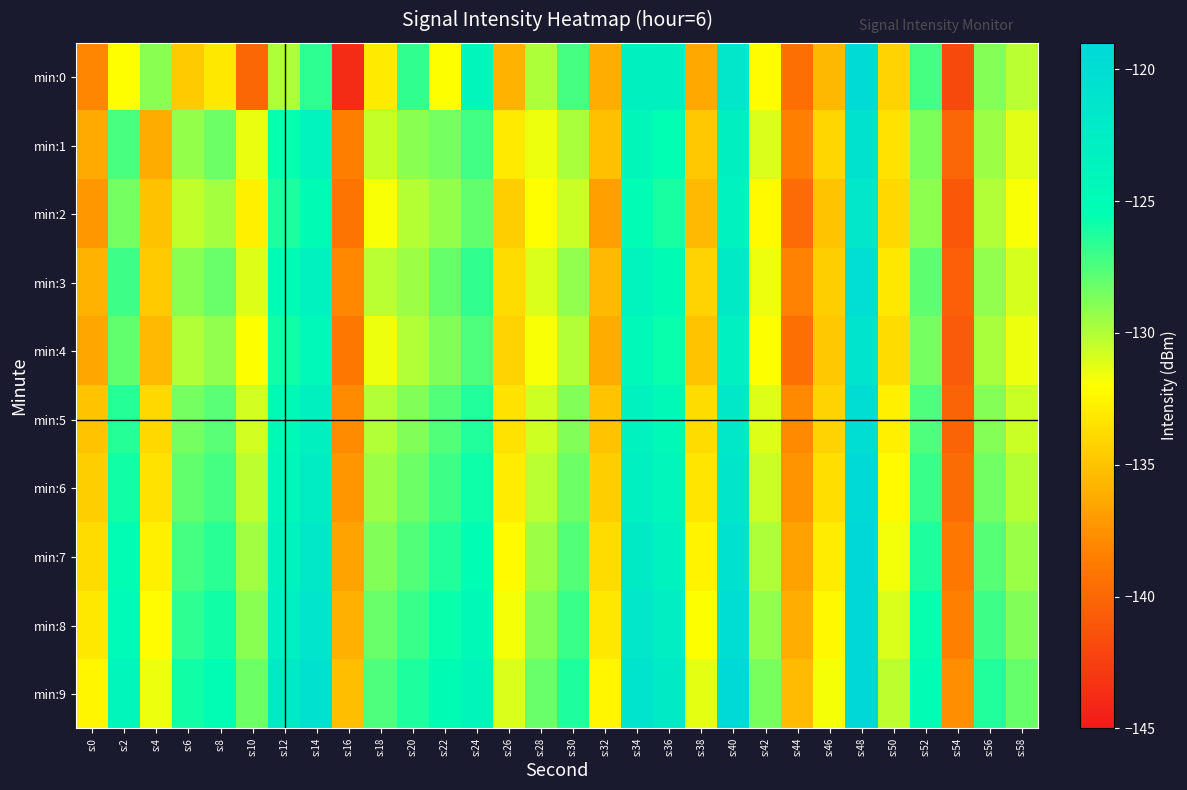

Reading left to right, list all the values displayed in this chart.

min:0: s:0=-138.1	s:2=-132.0	s:4=-129.0	s:6=-134.7	s:8=-133.1	s:10=-139.9	s:12=-130.0	s:14=-126.7	s:16=-143.8	s:18=-133.1	s:20=-126.8	s:22=-132.0	s:24=-124.2	s:26=-135.8	s:28=-130.0	s:30=-127.3	s:32=-136.1	s:34=-123.2	s:36=-123.1	s:38=-136.4	s:40=-121.7	s:42=-132.1	s:44=-139.5	s:46=-135.6	s:48=-119.7	s:50=-134.2	s:52=-127.3	s:54=-141.9	s:56=-128.9	s:58=-130.3
min:1: s:0=-136.4	s:2=-127.3	s:4=-136.2	s:6=-129.3	s:8=-128.3	s:10=-131.4	s:12=-125.7	s:14=-123.8	s:16=-138.5	s:18=-130.5	s:20=-129.0	s:22=-128.5	s:24=-127.2	s:26=-133.1	s:28=-131.5	s:30=-129.8	s:32=-135.2	s:34=-124.3	s:36=-125.6	s:38=-134.8	s:40=-122.9	s:42=-131.0	s:44=-138.5	s:46=-134.1	s:48=-120.8	s:50=-133.5	s:52=-128.7	s:54=-140.1	s:56=-129.5	s:58=-131.2
min:2: s:0=-137.2	s:2=-128.5	s:4=-135.1	s:6=-130.4	s:8=-129.7	s:10=-132.8	s:12=-126.3	s:14=-124.9	s:16=-139.2	s:18=-131.8	s:20=-130.1	s:22=-129.3	s:24=-128.0	s:26=-134.5	s:28=-132.1	s:30=-130.6	s:32=-136.8	s:34=-125.0	s:36=-126.2	s:38=-135.5	s:40=-123.5	s:42=-132.3	s:44=-139.8	s:46=-135.0	s:48=-121.5	s:50=-134.0	s:52=-129.1	s:54=-141.0	s:56=-130.0	s:58=-131.8
min:3: s:0=-135.8	s:2=-127.1	s:4=-134.7	s:6=-129.0	s:8=-128.2	s:10=-131.1	s:12=-125.1	s:14=-123.4	s:16=-138.0	s:18=-130.2	s:20=-129.5	s:22=-128.1	s:24=-126.8	s:26=-133.8	s:28=-131.0	s:30=-129.2	s:32=-135.5	s:34=-123.8	s:36=-124.9	s:38=-134.2	s:40=-122.3	s:42=-131.5	s:44=-138.2	s:46=-134.5	s:48=-120.2	s:50=-133.2	s:52=-127.9	s:54=-140.5	s:56=-129.2	s:58=-130.9
min:4: s:0=-136.5	s:2=-128.0	s:4=-135.5	s:6=-130.0	s:8=-129.2	s:10=-132.0	s:12=-126.0	s:14=-124.5	s:16=-139.0	s:18=-131.5	s:20=-130.0	s:22=-128.8	s:24=-127.5	s:26=-134.2	s:28=-131.8	s:30=-130.0	s:32=-136.2	s:34=-124.5	s:36=-125.8	s:38=-135.0	s:40=-123.0	s:42=-132.0	s:44=-139.5	s:46=-134.8	s:48=-121.0	s:50=-133.8	s:52=-128.5	s:54=-140.8	s:56=-129.8	s:58=-131.5
min:5: s:0=-135.0	s:2=-126.5	s:4=-134.0	s:6=-128.5	s:8=-127.8	s:10=-130.8	s:12=-124.8	s:14=-123.1	s:16=-137.8	s:18=-130.0	s:20=-128.8	s:22=-127.6	s:24=-126.4	s:26=-133.5	s:28=-130.7	s:30=-128.8	s:32=-135.0	s:34=-123.5	s:36=-124.6	s:38=-133.8	s:40=-121.9	s:42=-131.1	s:44=-137.9	s:46=-134.2	s:48=-119.9	s:50=-132.8	s:52=-127.5	s:54=-140.2	s:56=-128.9	s:58=-130.6
min:6: s:0=-134.5	s:2=-126.0	s:4=-133.5	s:6=-128.0	s:8=-127.3	s:10=-130.3	s:12=-124.3	s:14=-122.6	s:16=-137.3	s:18=-129.5	s:20=-128.3	s:22=-127.1	s:24=-125.9	s:26=-133.0	s:28=-130.2	s:30=-128.3	s:32=-134.5	s:34=-123.0	s:36=-124.1	s:38=-133.3	s:40=-121.4	s:42=-130.6	s:44=-137.4	s:46=-133.7	s:48=-119.4	s:50=-132.3	s:52=-127.0	s:54=-139.7	s:56=-128.4	s:58=-130.1
min:7: s:0=-133.8	s:2=-125.3	s:4=-132.8	s:6=-127.3	s:8=-126.6	s:10=-129.6	s:12=-123.6	s:14=-121.9	s:16=-136.6	s:18=-128.8	s:20=-127.6	s:22=-126.4	s:24=-125.2	s:26=-132.3	s:28=-129.5	s:30=-127.6	s:32=-133.8	s:34=-122.3	s:36=-123.4	s:38=-132.6	s:40=-120.7	s:42=-129.9	s:44=-136.7	s:46=-133.0	s:48=-118.7	s:50=-131.6	s:52=-126.3	s:54=-139.0	s:56=-127.7	s:58=-129.4
min:8: s:0=-133.2	s:2=-124.7	s:4=-132.2	s:6=-126.7	s:8=-126.0	s:10=-129.0	s:12=-123.0	s:14=-121.3	s:16=-136.0	s:18=-128.2	s:20=-127.0	s:22=-125.8	s:24=-124.6	s:26=-131.7	s:28=-128.9	s:30=-127.0	s:32=-133.2	s:34=-121.7	s:36=-122.8	s:38=-132.0	s:40=-120.1	s:42=-129.3	s:44=-136.1	s:46=-132.4	s:48=-118.1	s:50=-131.0	s:52=-125.7	s:54=-138.4	s:56=-127.1	s:58=-128.8
min:9: s:0=-132.5	s:2=-124.0	s:4=-131.5	s:6=-126.0	s:8=-125.3	s:10=-128.3	s:12=-122.3	s:14=-120.6	s:16=-135.3	s:18=-127.5	s:20=-126.3	s:22=-125.1	s:24=-123.9	s:26=-131.0	s:28=-128.2	s:30=-126.3	s:32=-132.5	s:34=-121.0	s:36=-122.1	s:38=-131.3	s:40=-119.4	s:42=-128.6	s:44=-135.4	s:46=-131.7	s:48=-117.4	s:50=-130.3	s:52=-125.0	s:54=-137.7	s:56=-126.4	s:58=-128.1